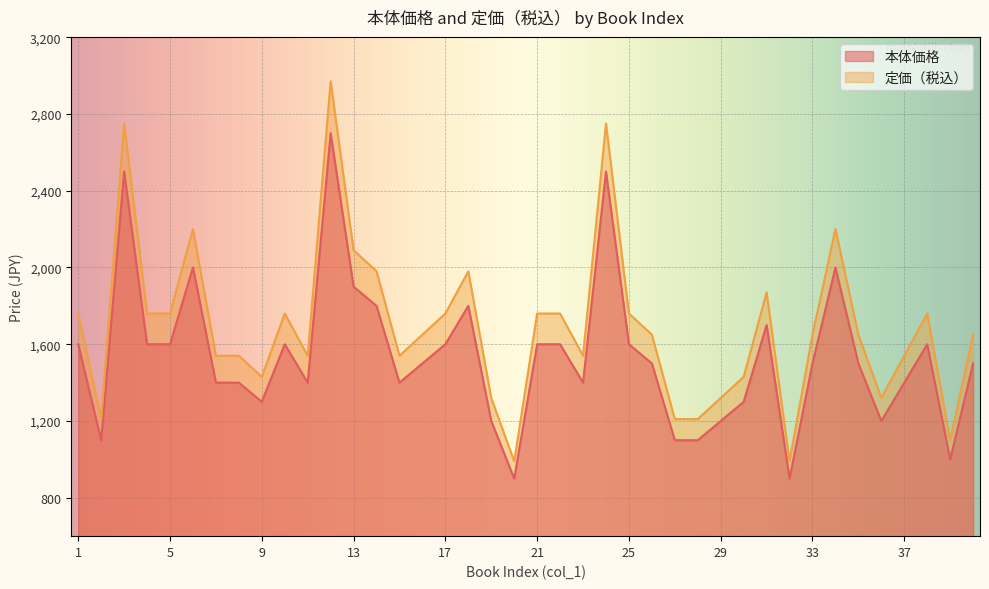

Is the value of 本体価格 at 11 greater than the value of 定価（税込） at 2?

Yes